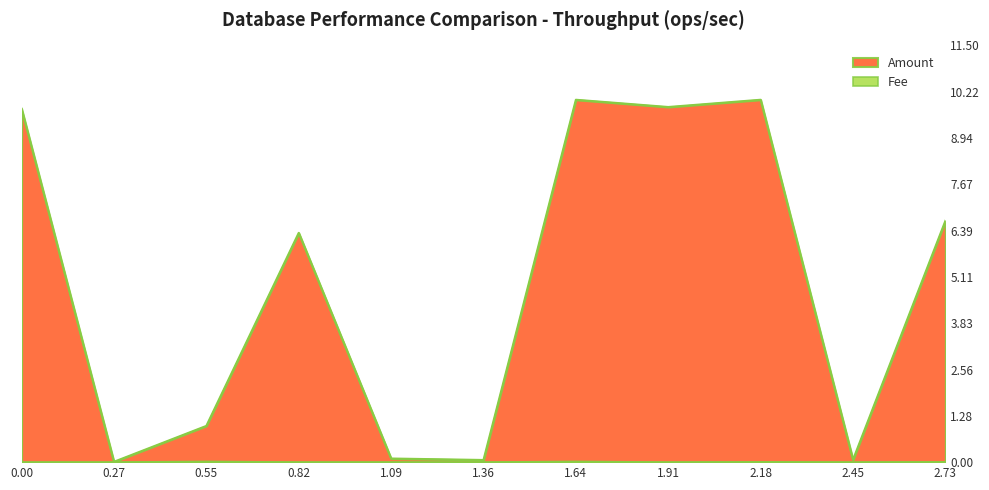

How many interior local valleys does the Fee series have?

2